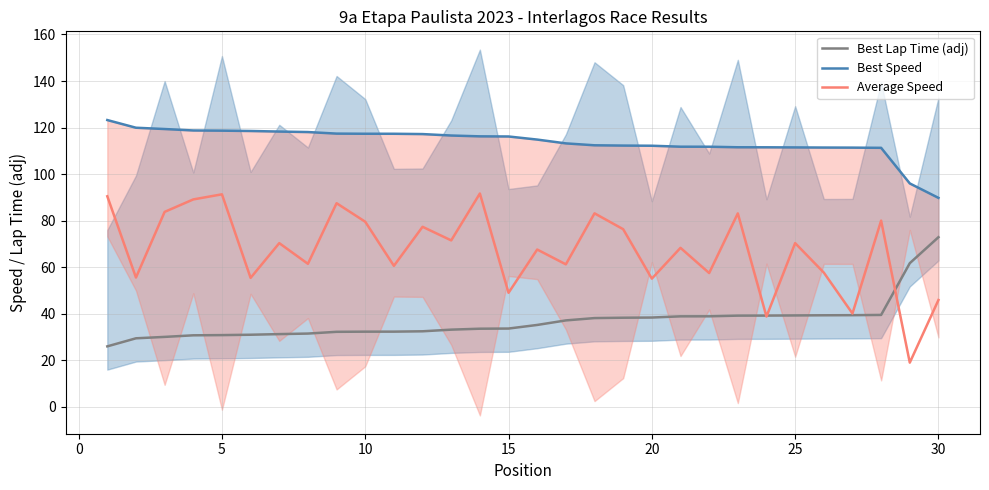

What is the minimum value for Average Speed?

18.9